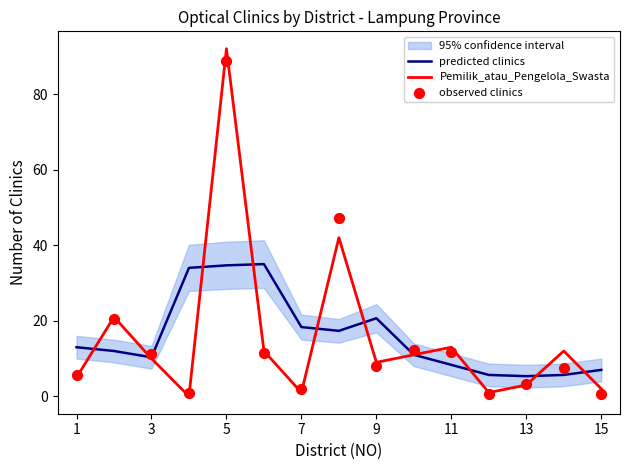

At how many categories does at least one series exceed 52?

1